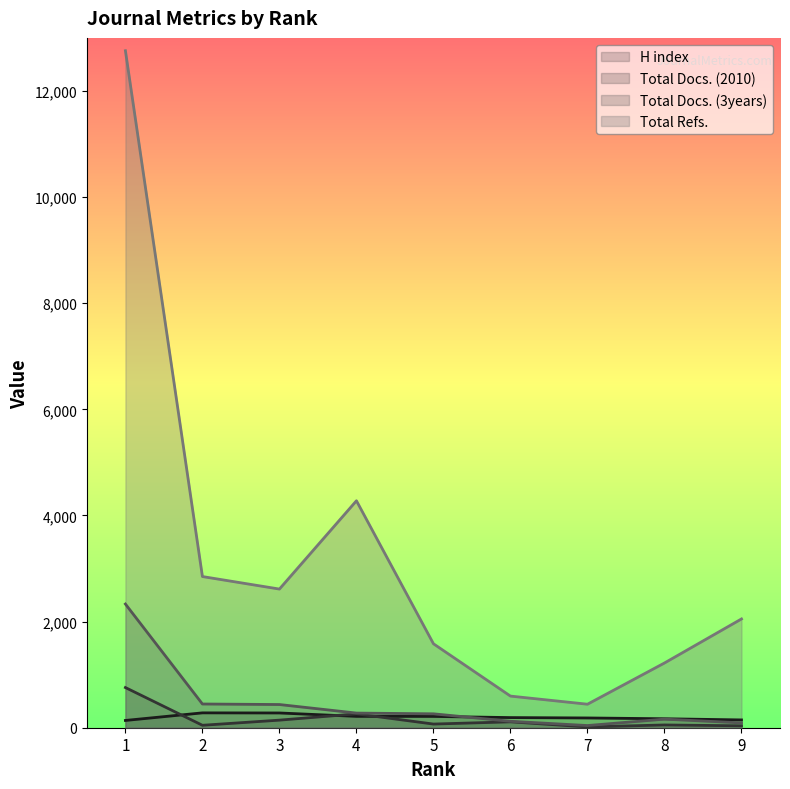

Is the value of Total Docs. (2010) at 4 greater than the value of H index at 6?

Yes